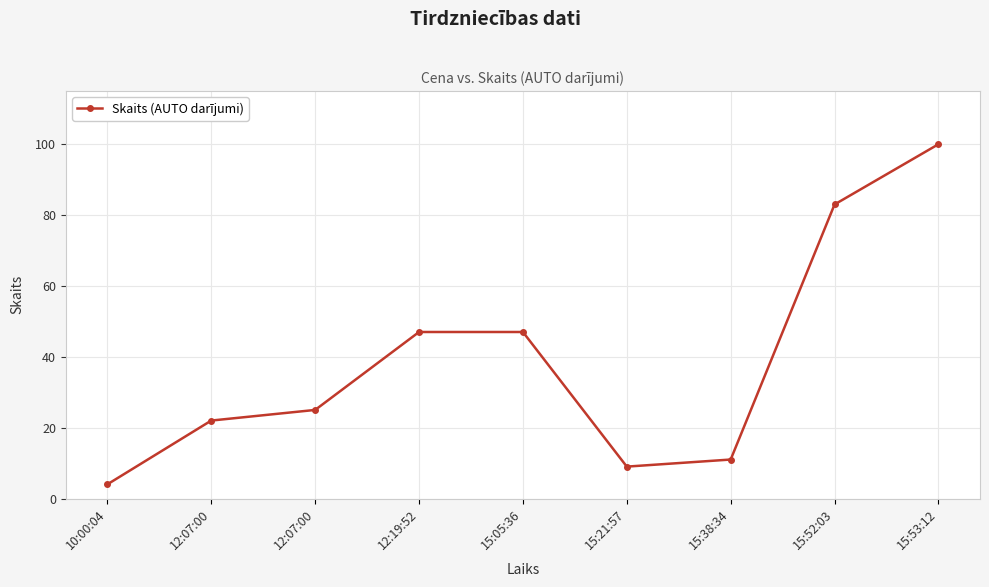

At which category does the data reach its first local valley?

15:21:57